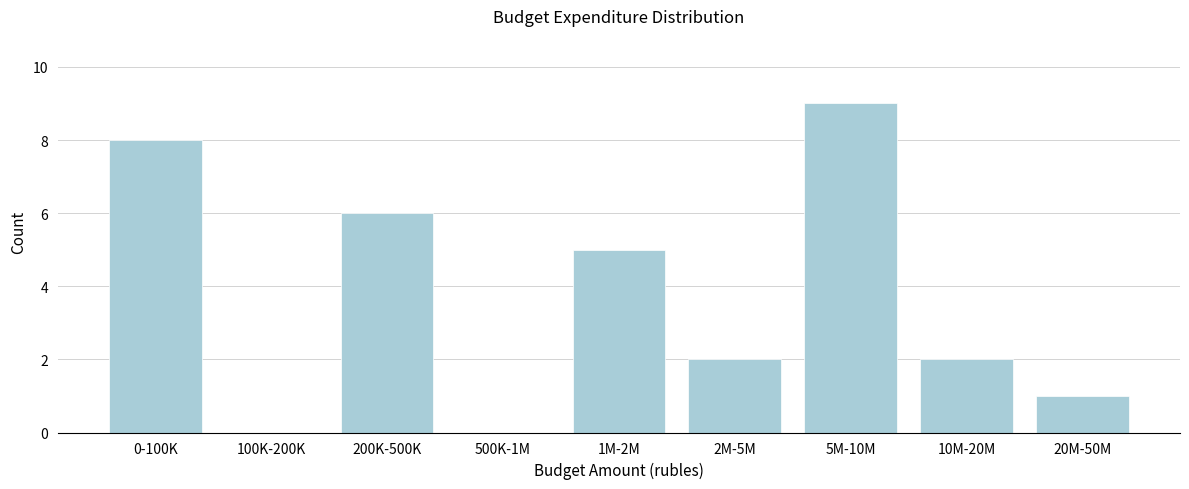

Reading right to left, list all the values displayed in this chart.

20M-50M=1	10M-20M=2	5M-10M=9	2M-5M=2	1M-2M=5	500K-1M=0	200K-500K=6	100K-200K=0	0-100K=8